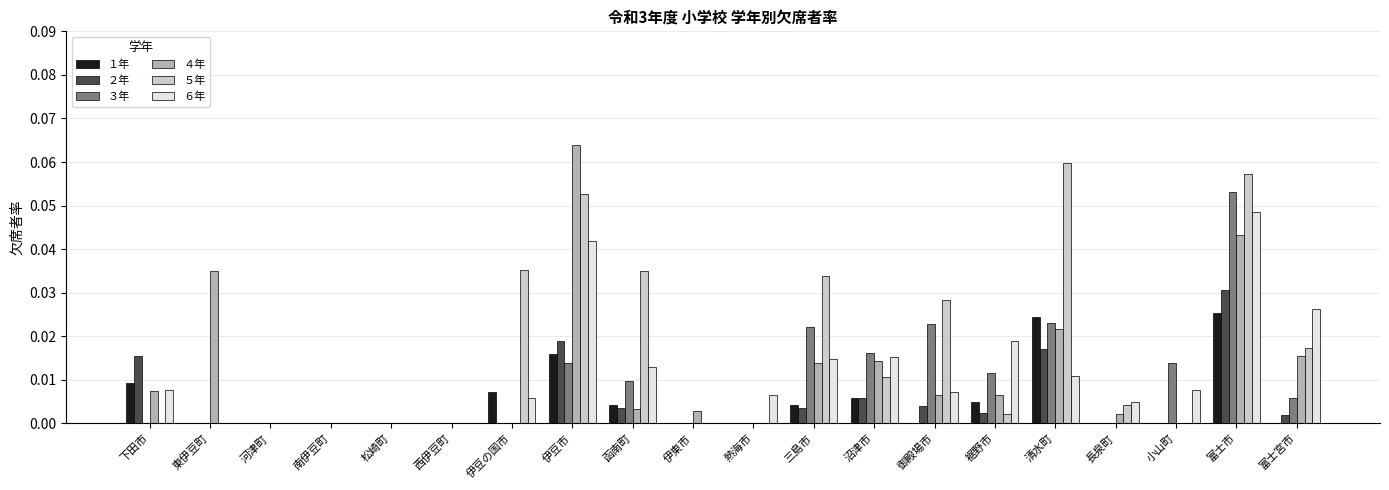

At which category is the sum across all series the highest?

富士市